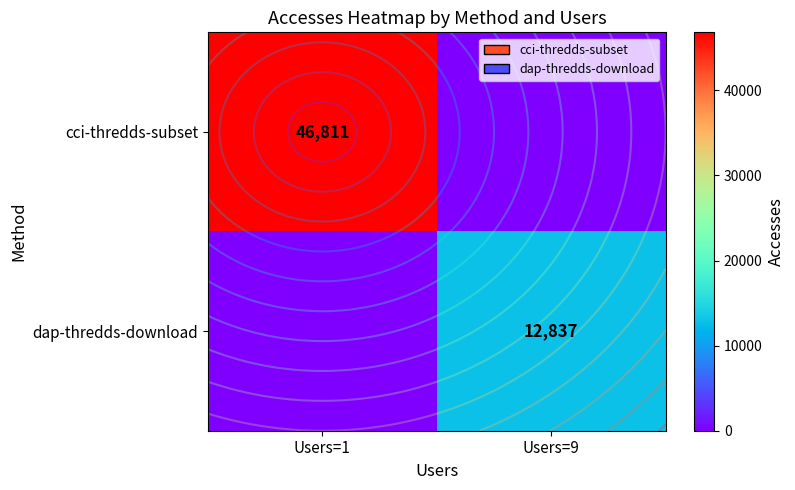

List the series in order of their overall mean, highest first.

cci-thredds-subset, dap-thredds-download